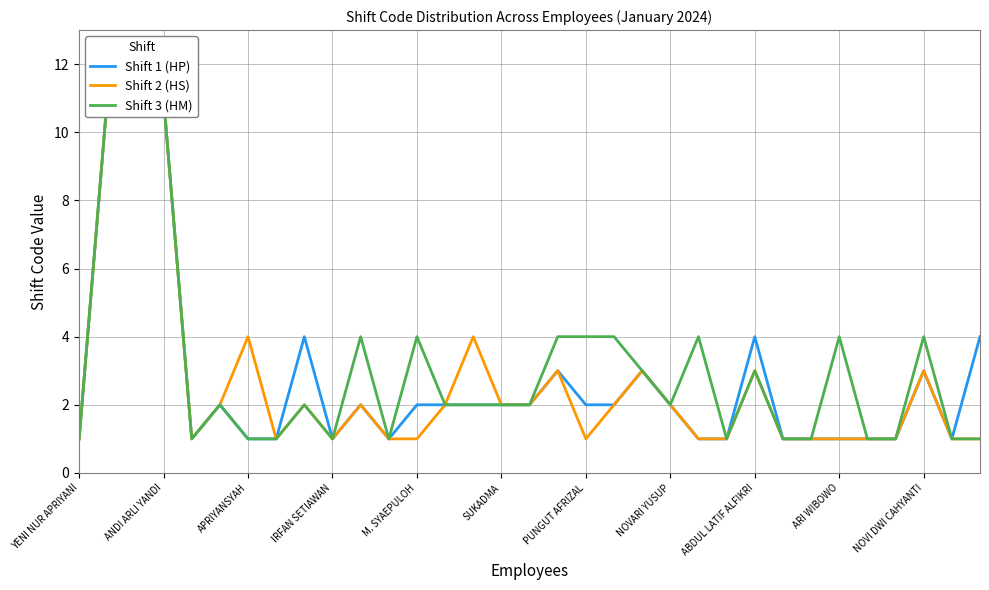

What is the value of the Shift 1 (HP) point at the 25th from the left?

4